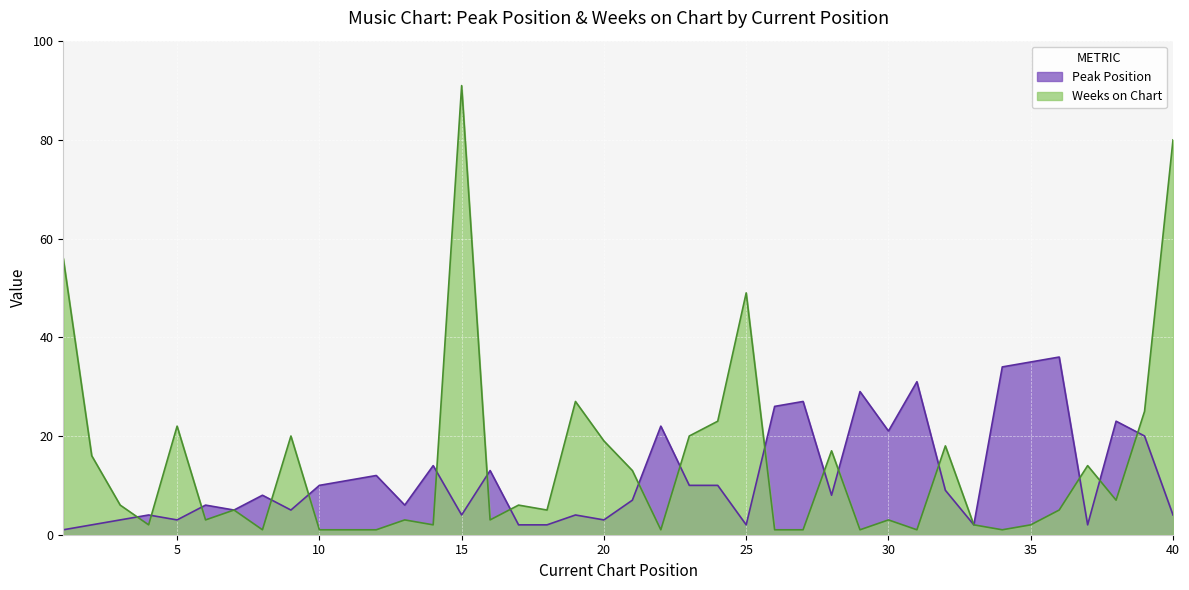

Reading right to left, extract all data points from this chart.

Peak Position: 4	20	23	2	36	35	34	2	9	31	21	29	8	27	26	2	10	10	22	7	3	4	2	2	13	4	14	6	12	11	10	5	8	5	6	3	4	3	2	1
Weeks on Chart: 80	25	7	14	5	2	1	2	18	1	3	1	17	1	1	49	23	20	1	13	19	27	5	6	3	91	2	3	1	1	1	20	1	5	3	22	2	6	16	56